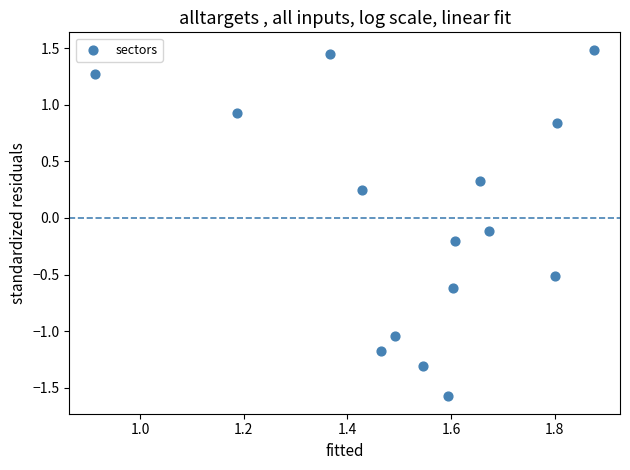

What is the range of X values (max minus min)?

1.0